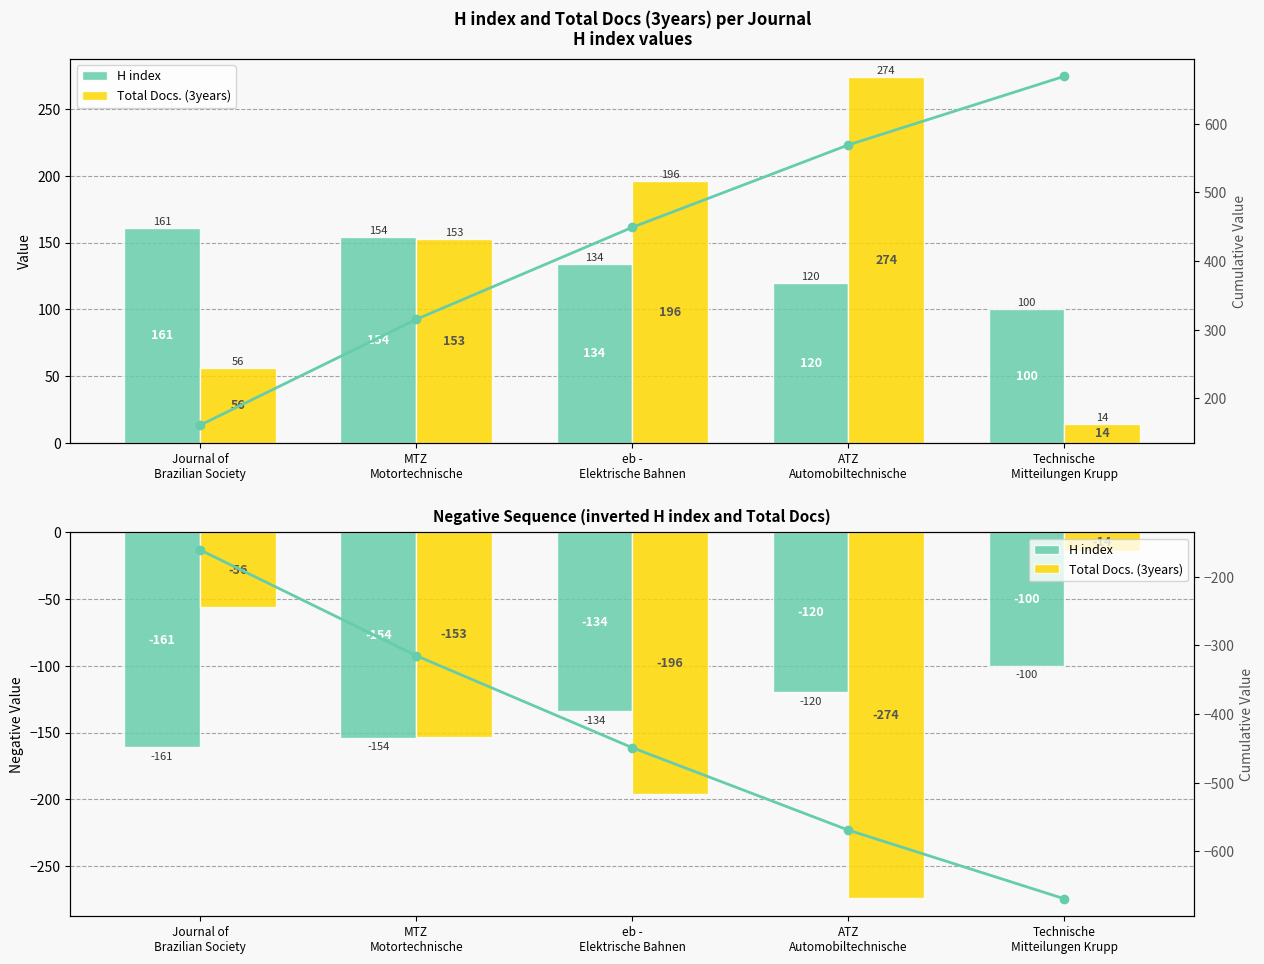

The Cumulative H index (neg) series shows -569 at ATZ
Automobiltechnische. True or false?

True